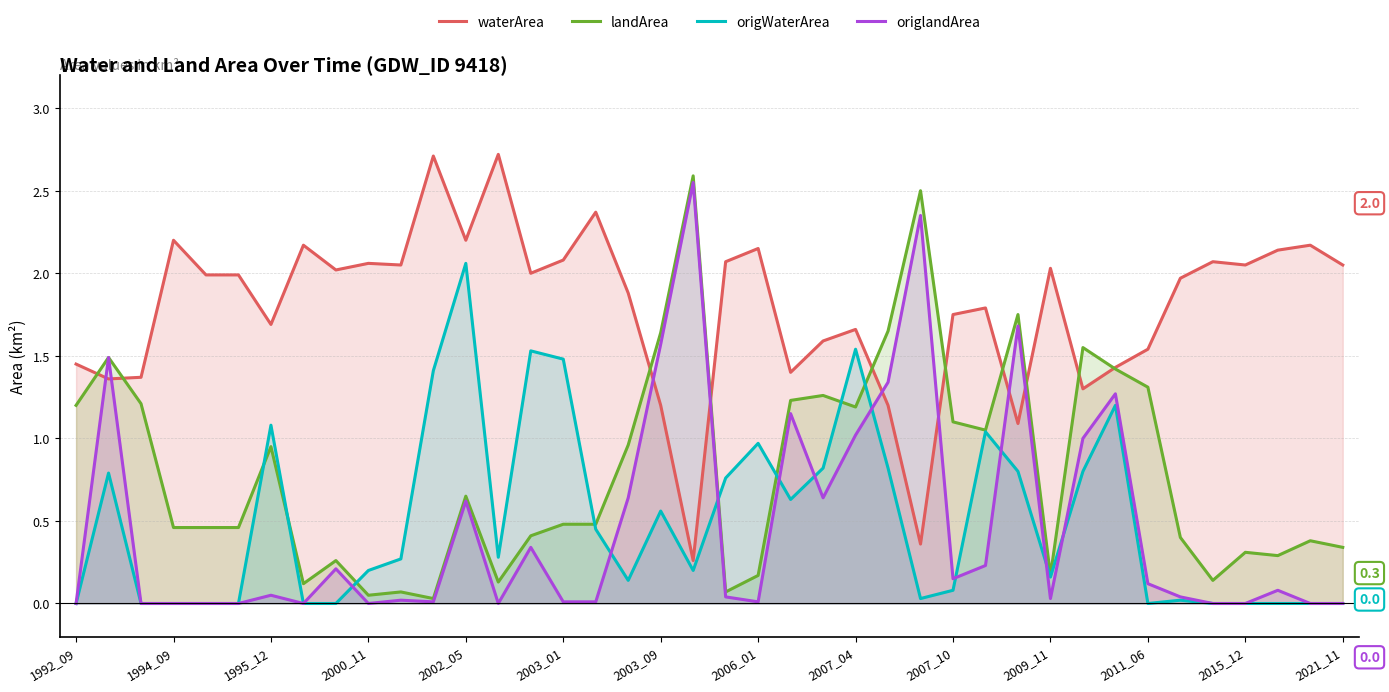

True or false: origWaterArea and waterArea intersect in this chart.

False